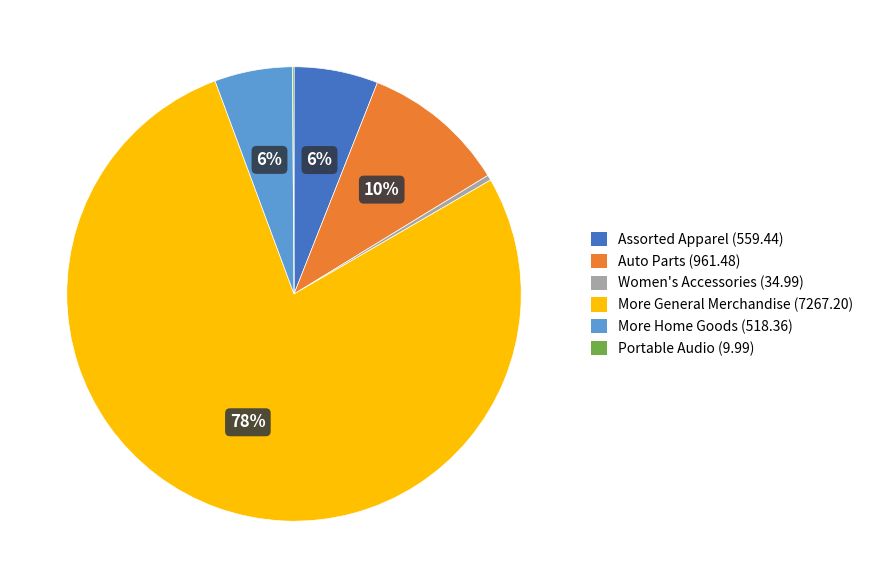

True or false: Women's Accessories accounts for 5% of the total.

False